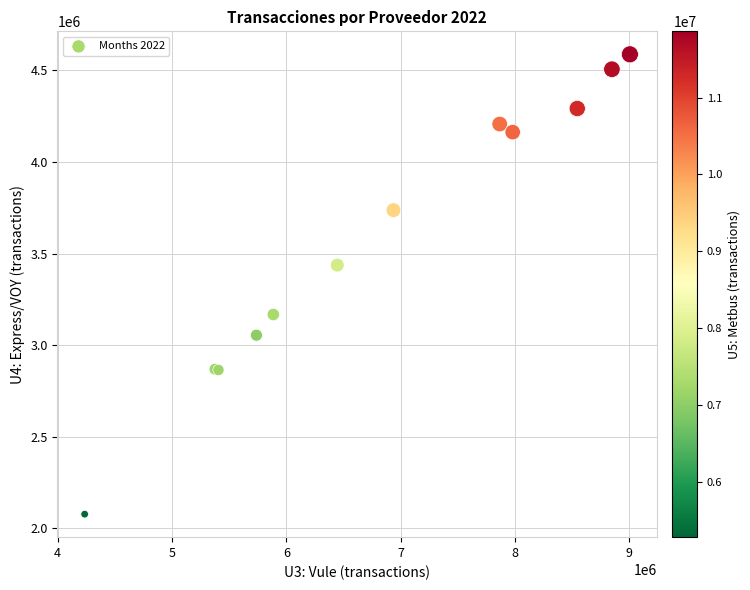

What Y value in the scatter plot is closest to 3332223?

3436753